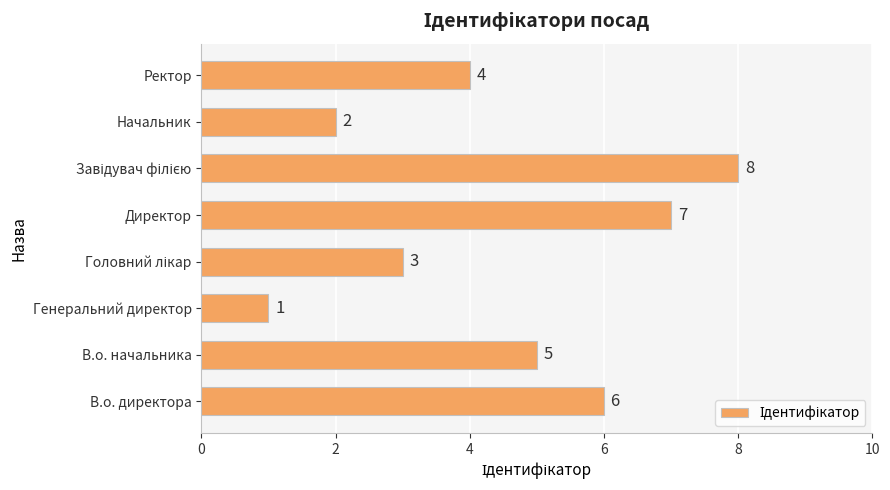

Does the chart contain stacked bars?

No